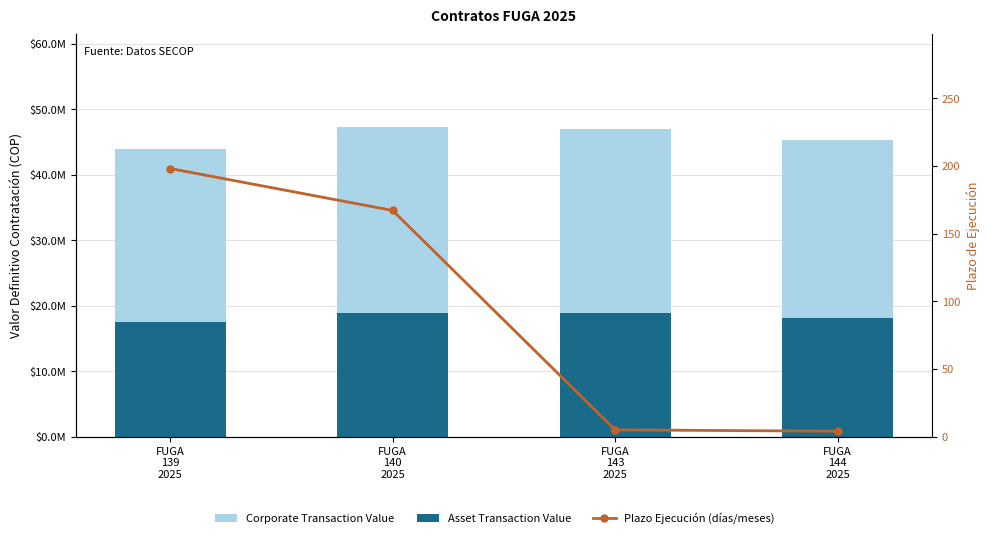

How many groups of bars are there?

4